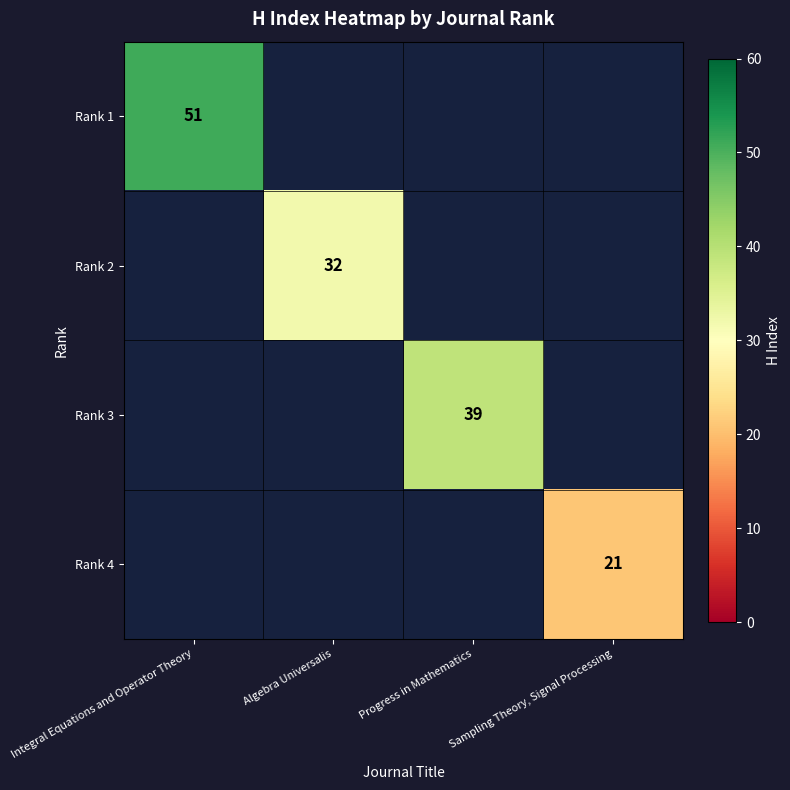

True or false: Rank 4 has a value of 29 at Sampling Theory, Signal Processing.

False